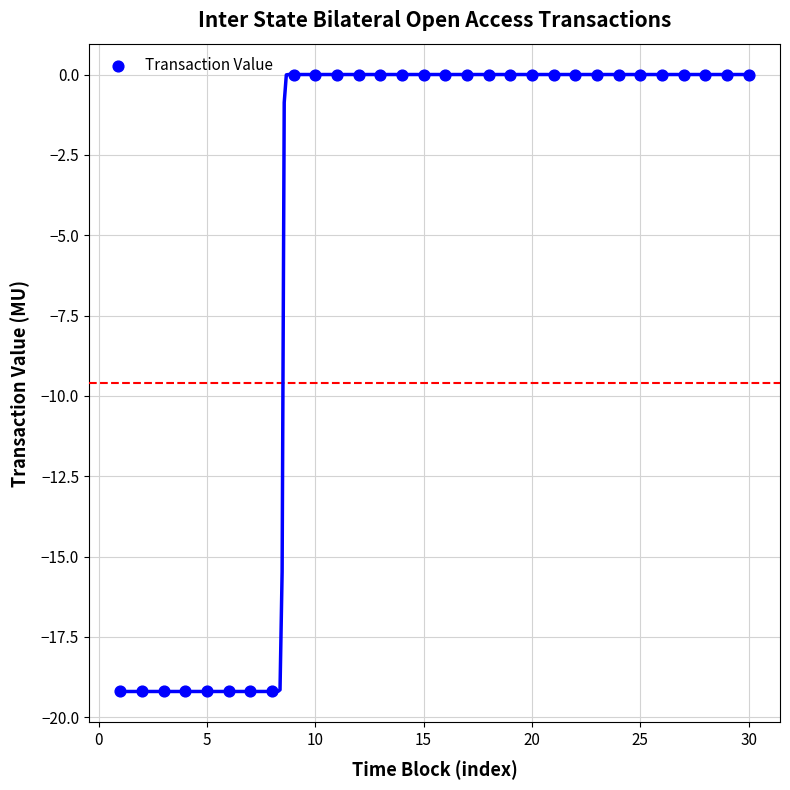

What is the range of Y values (max minus min)?

19.2